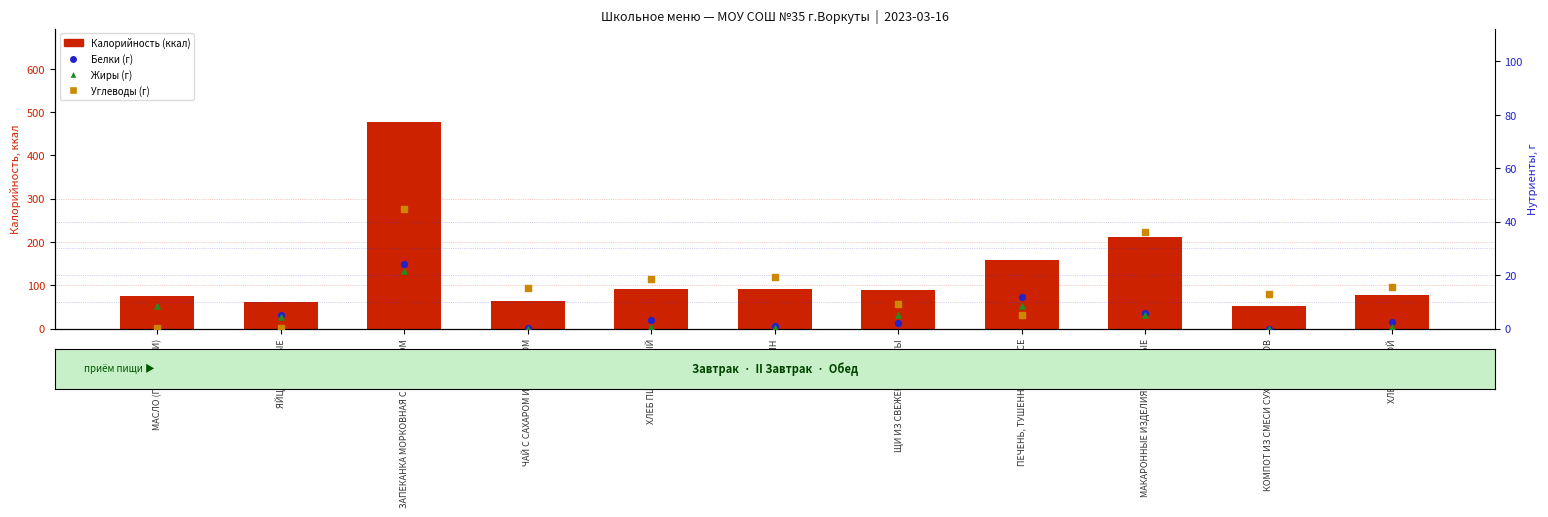

Which series contains the highest Y value?

Калорийность (ккал)